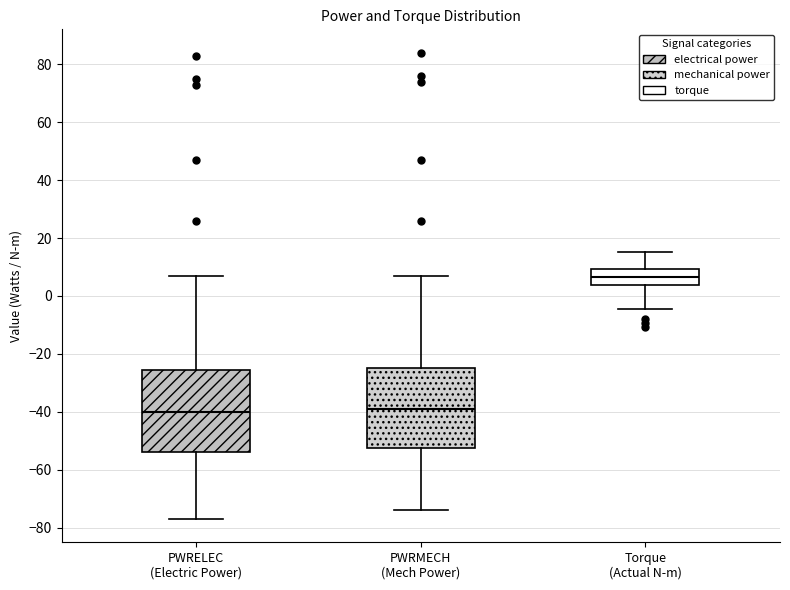

Reading left to right, read every box against the y-axis: the position of its median line, the range the box covers, and the ends of its whiskers. The values are not printed on the chart, so give them approximately, as read against the axis.

PWRELEC (Electric Power): median -40, box -54 to -26, whiskers -76 to 8
PWRMECH (Mech Power): median -38, box -52 to -24, whiskers -74 to 8
Torque (Actual N-m): median 6, box 4 to 10, whiskers -4 to 16